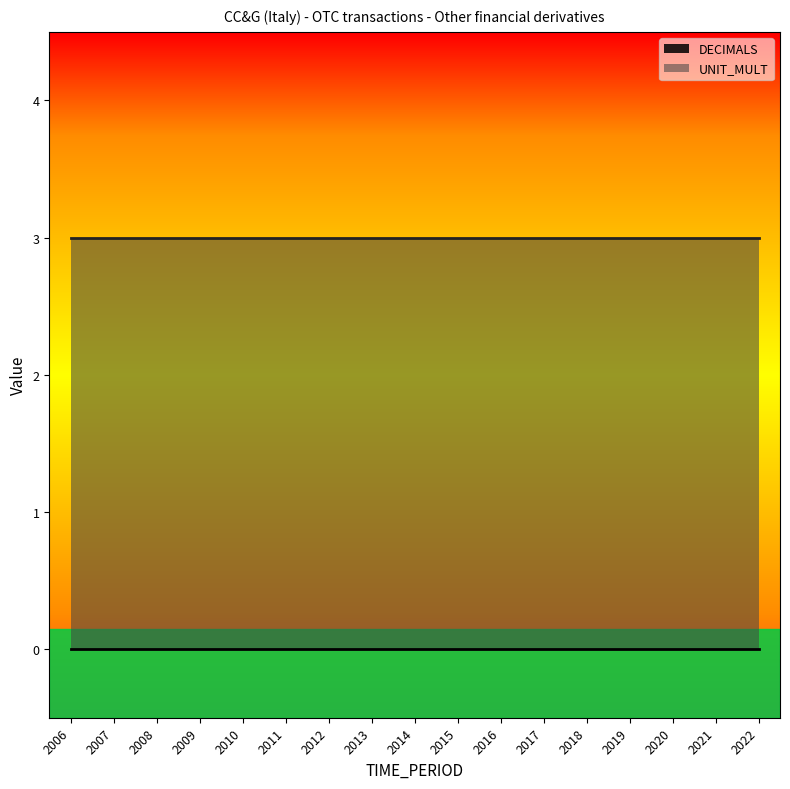

What is the total value across all series at 2017?

3